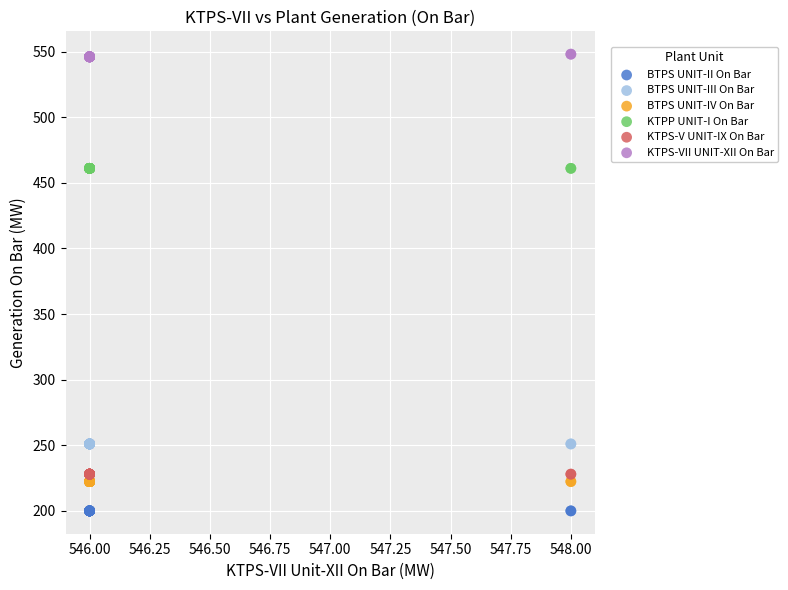

What are all the series names shown in the legend?

BTPS UNIT-II On Bar, BTPS UNIT-III On Bar, BTPS UNIT-IV On Bar, KTPP UNIT-I On Bar, KTPS-V UNIT-IX On Bar, KTPS-VII UNIT-XII On Bar